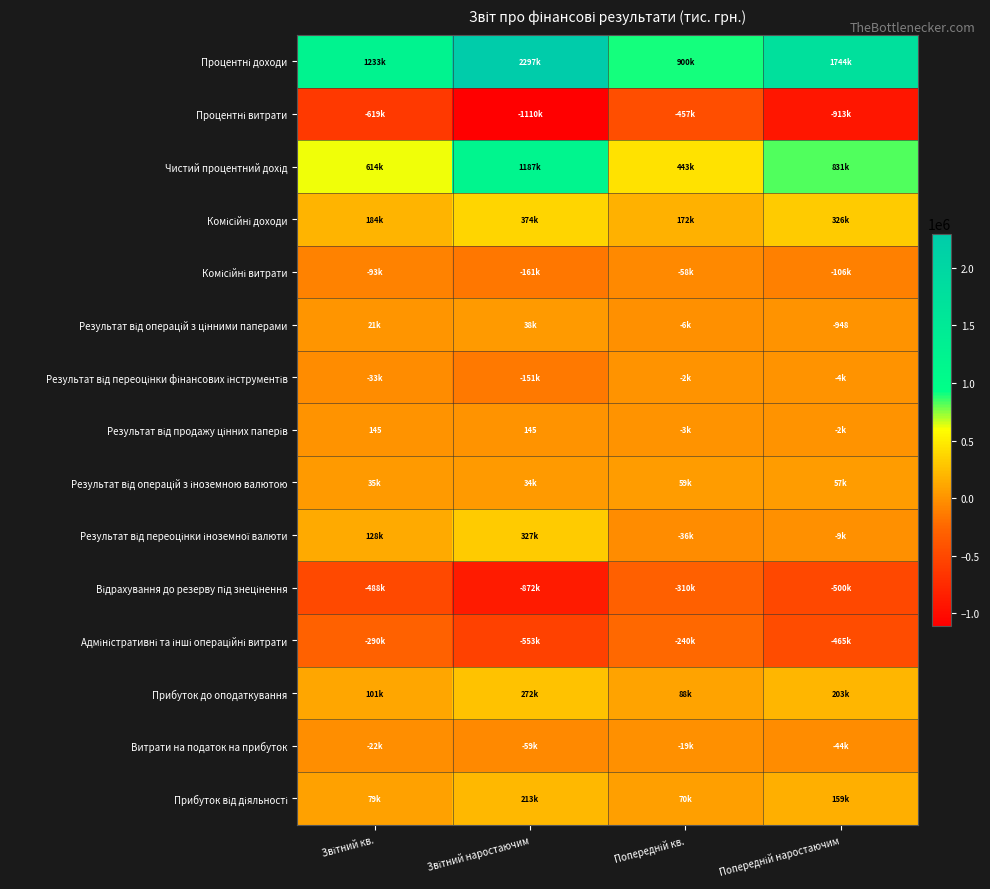

At which label is Адміністративні та інші операційні витрати closest to -396398?

Попередній наростаючим